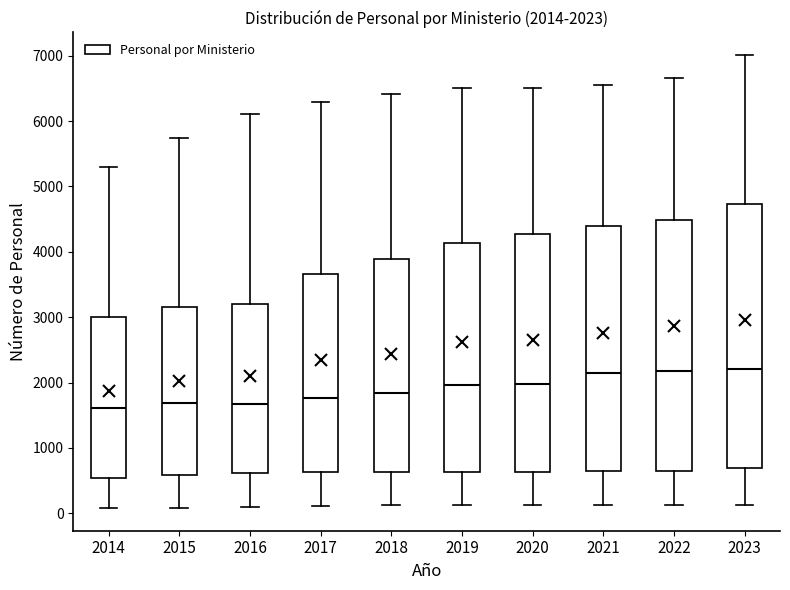

Which box is the tallest, from its lower edge to its upper edge?

2023